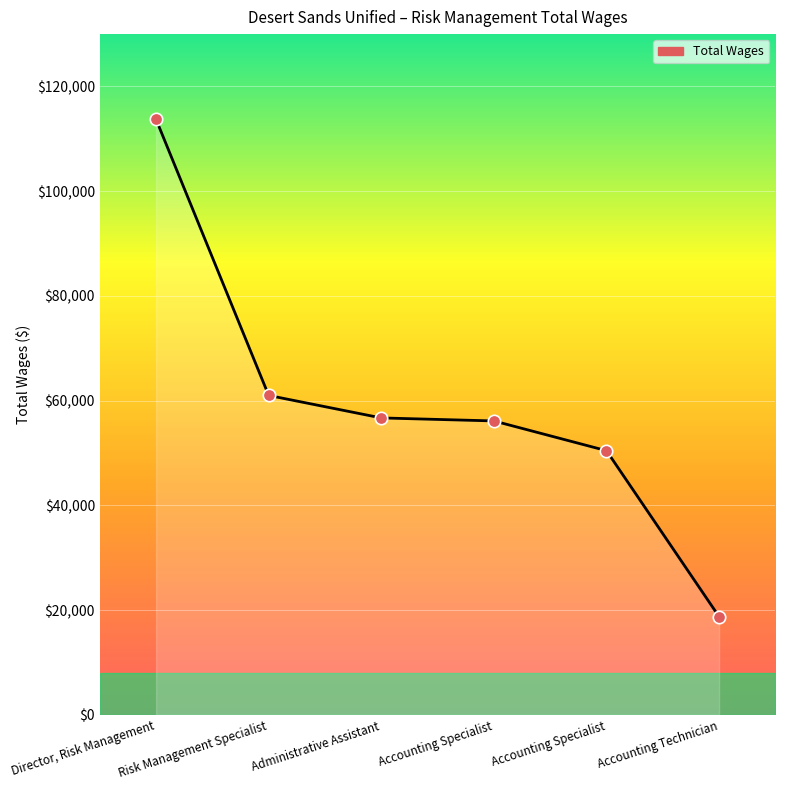

Is this an area chart (filled region under the line)?

Yes